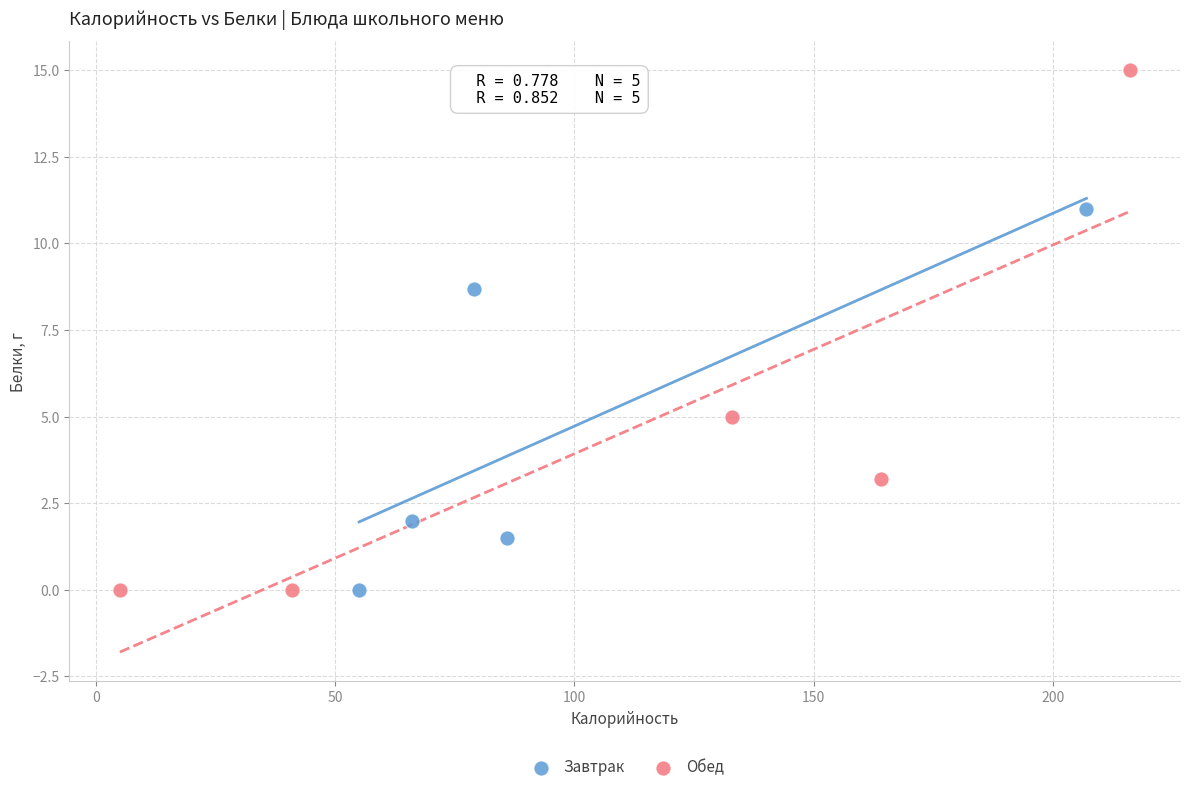

Which series contains the highest Y value?

Обед